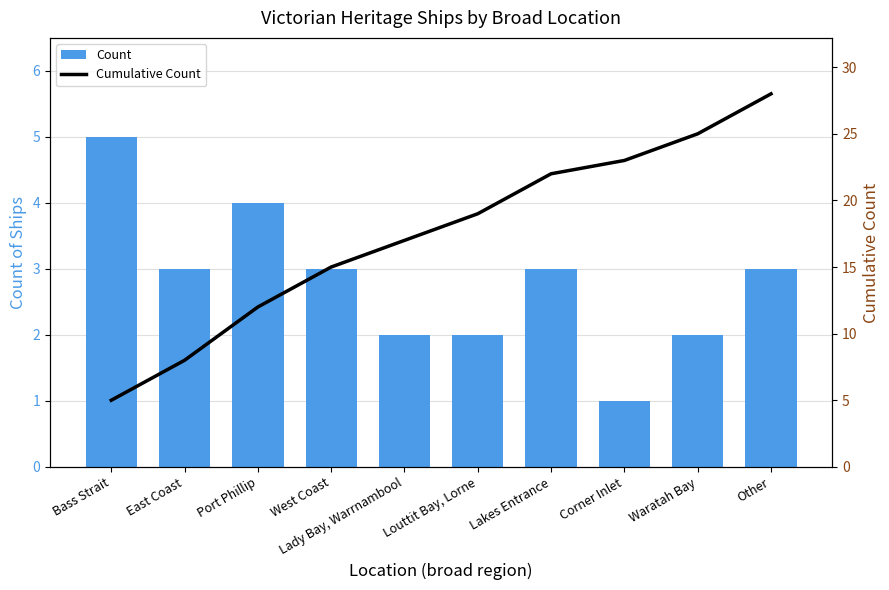

At Corner Inlet, list the series in order from largest to smallest.

Cumulative Count, Count